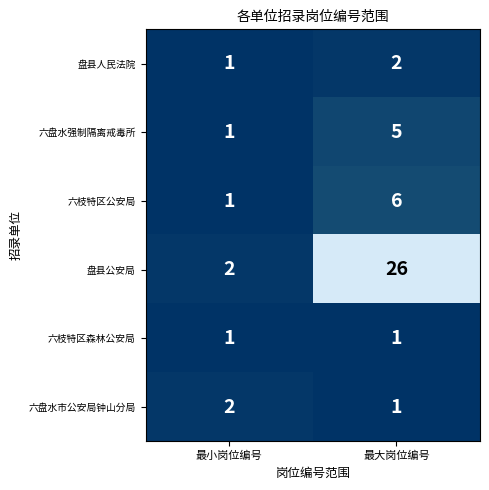

Count the number of data series in this chart.

6